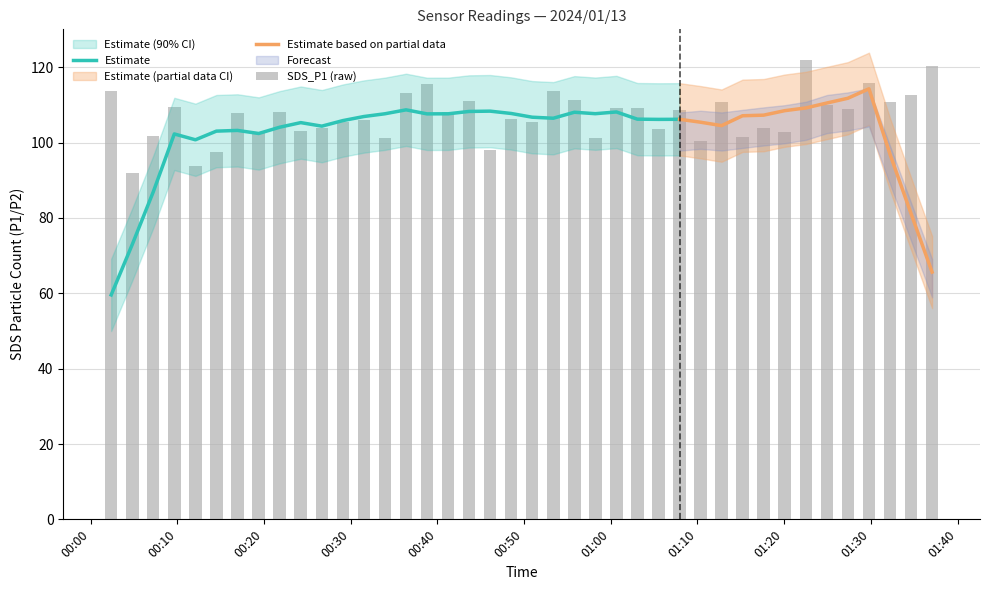

What is the minimum value for Estimate?

59.6